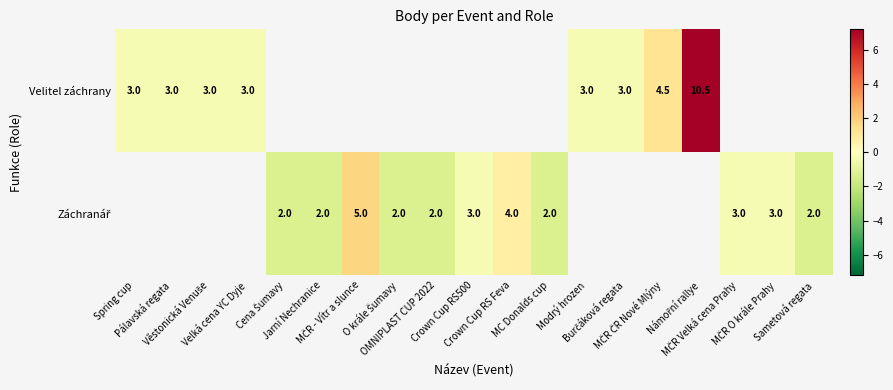

Which series has the largest range (max minus min)?

Velitel záchrany